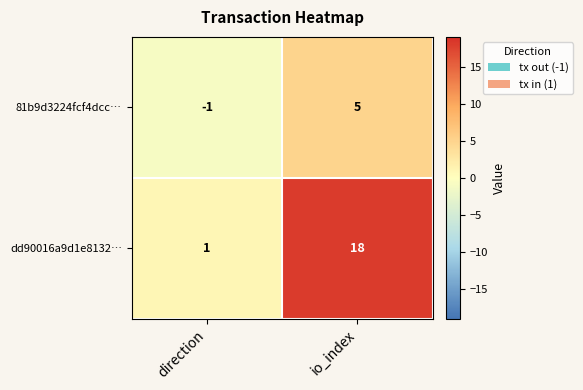

Which series has the largest range (max minus min)?

dd90016a9d1e8132…